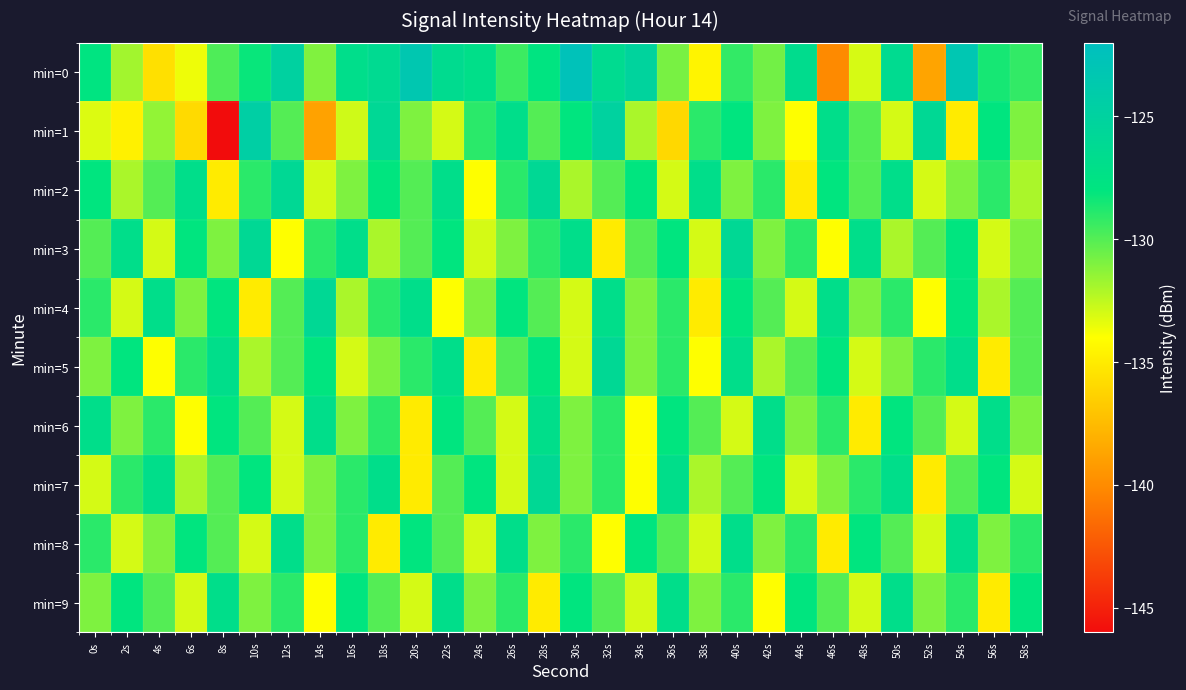

Which series changed the most between 6s and 46s?

min=1